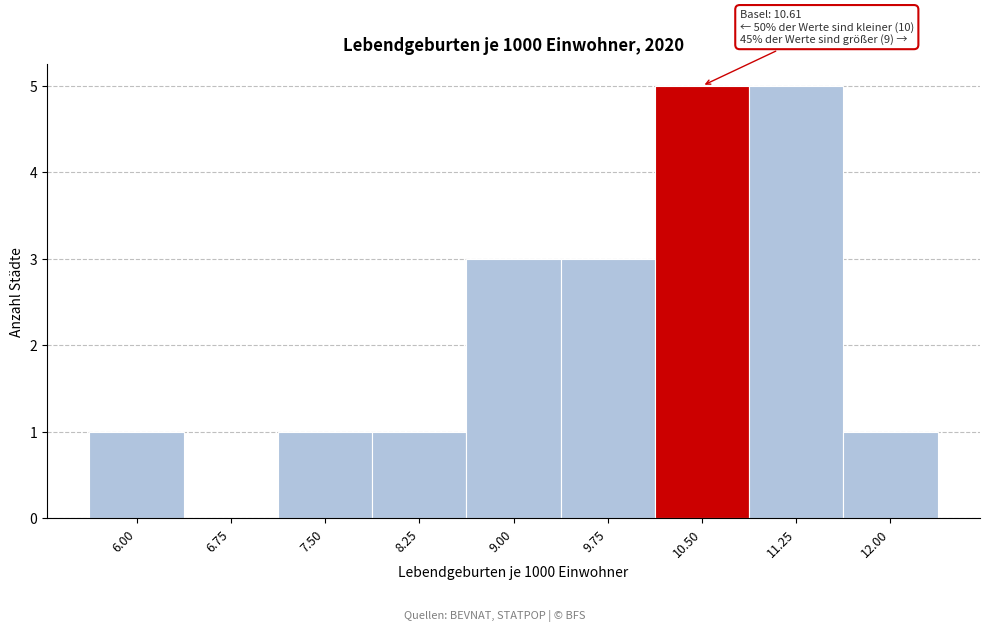

Reading right to left, list all the values displayed in this chart.

12.00=1	11.25=5	10.50=5	9.75=3	9.00=3	8.25=1	7.50=1	6.75=0	6.00=1